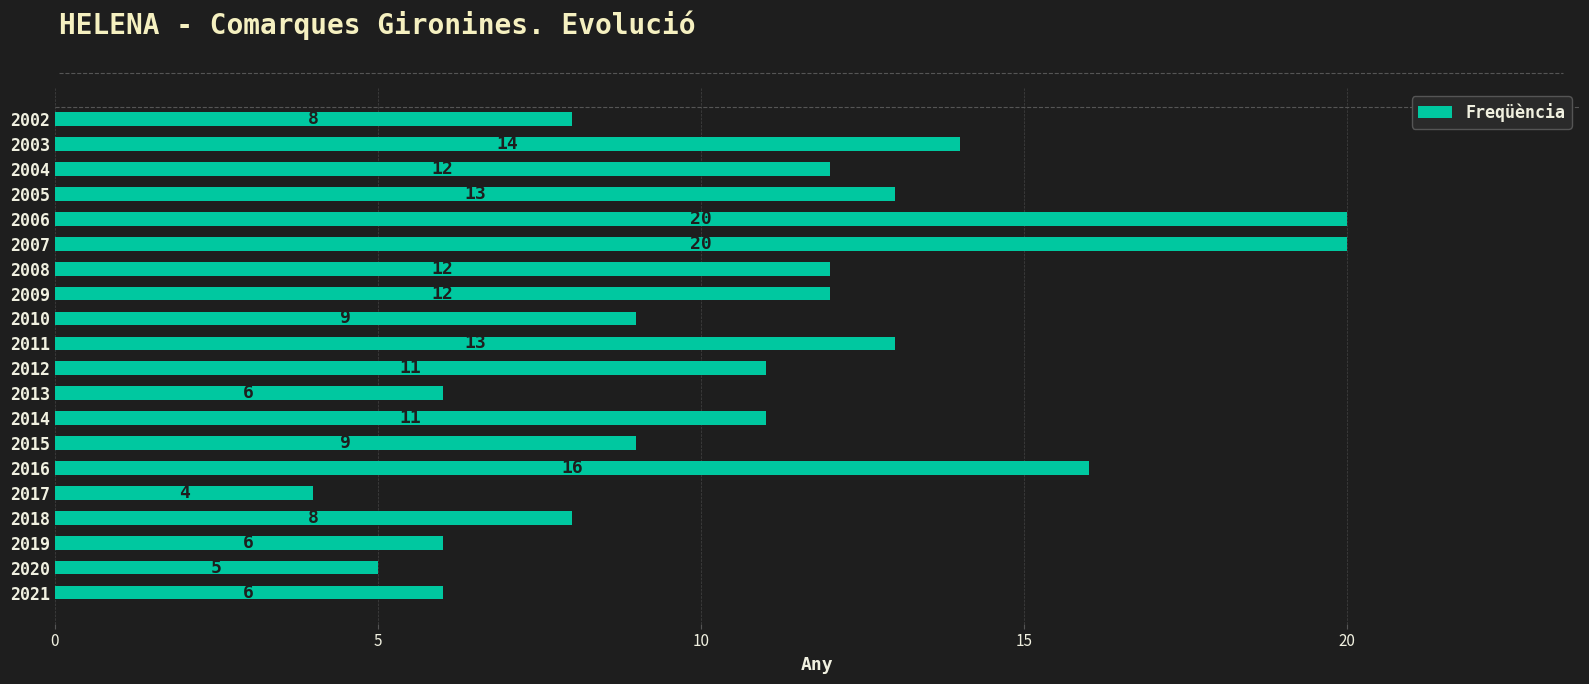

What is the sum of all values?

215